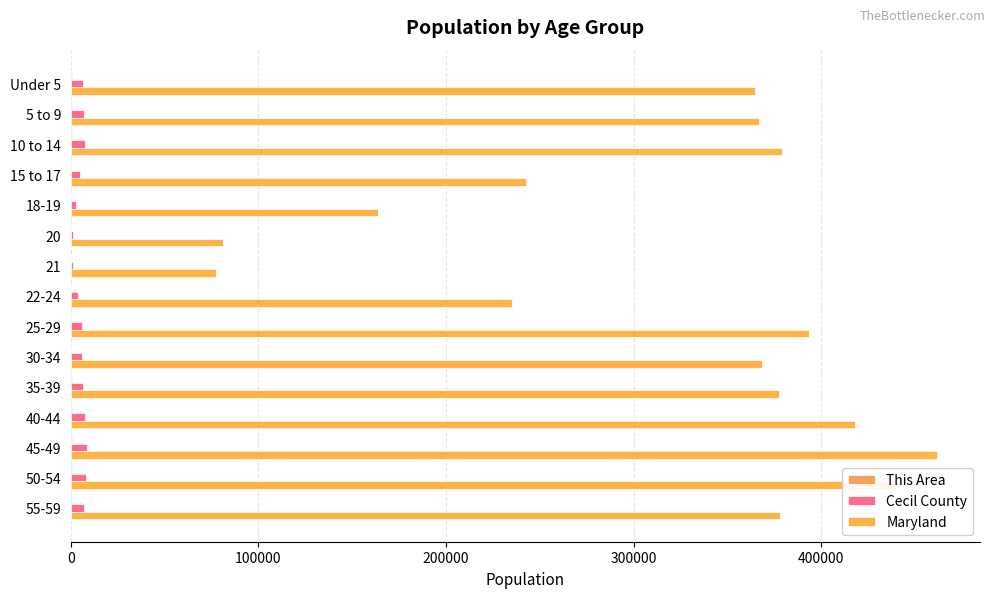

How many series are shown in this chart?

3